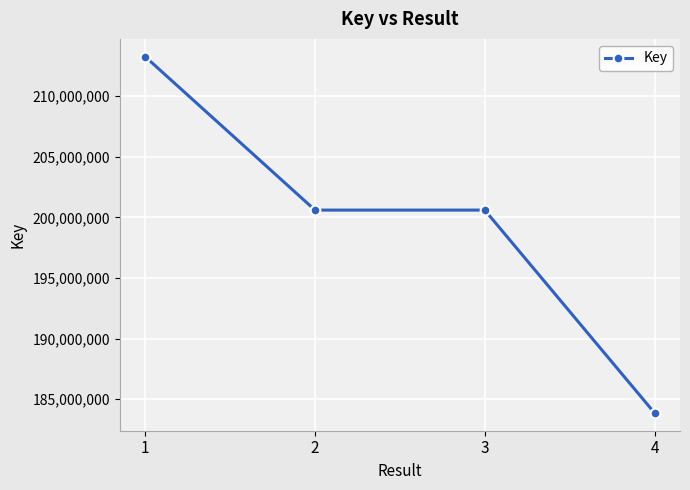

What is the difference between the second highest and minimum values?

16739055